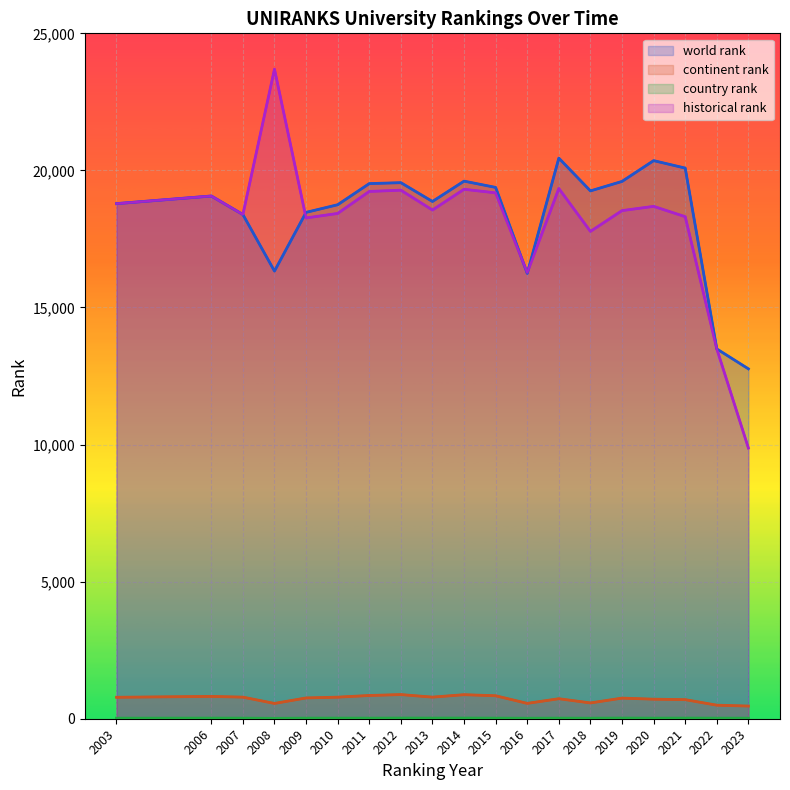

True or false: historical rank has a value of 19341.0 at 2017.

True